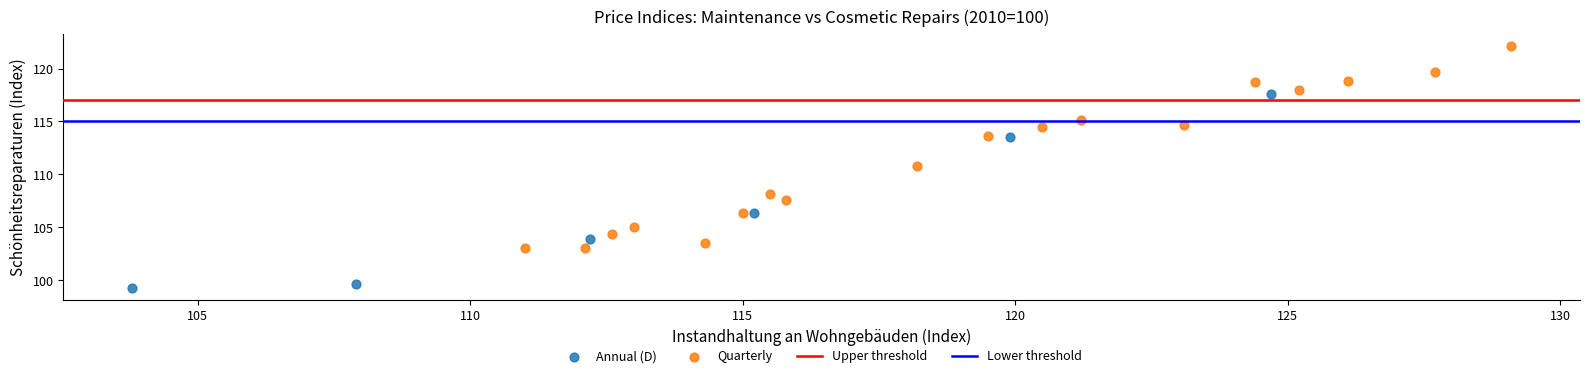

Which series reaches the maximum Y coordinate?

Quarterly